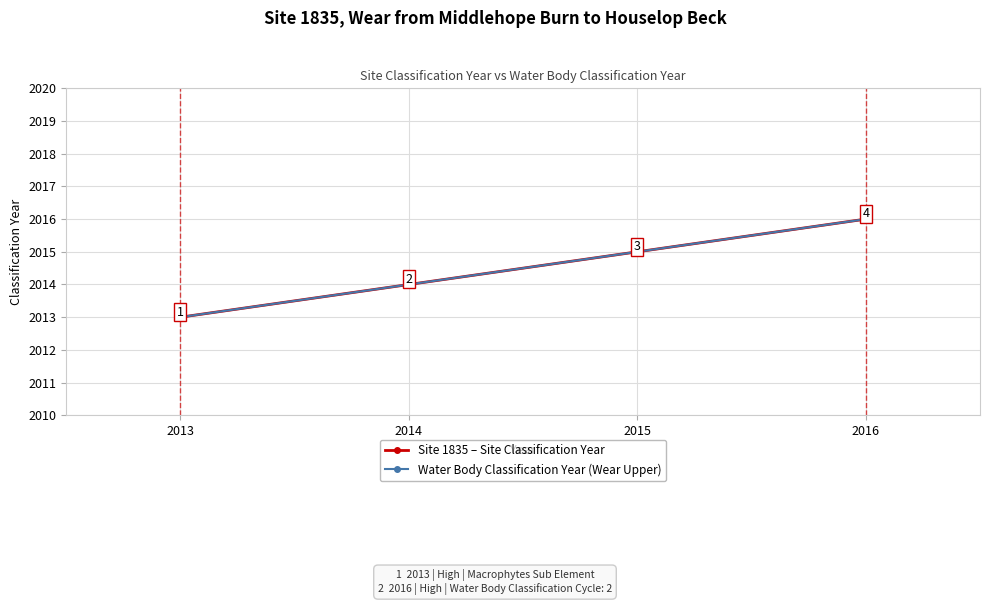

Where does the Water Body Classification Year (Wear Upper) series first go above 2015?

2015